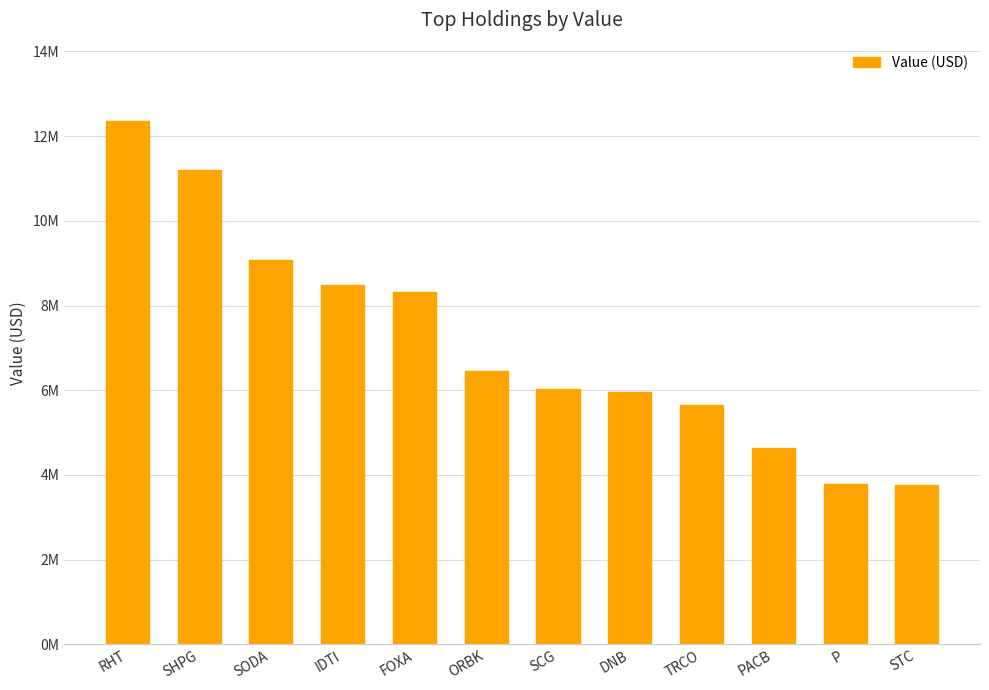

What is the label of the 11th bar from the left?

P